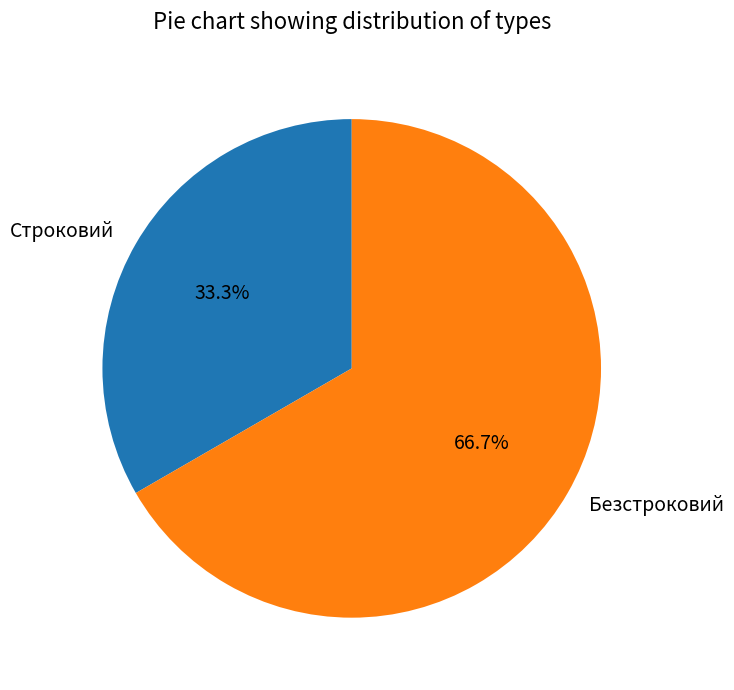

The Безстроковий slice represents 79% of the pie. True or false?

False